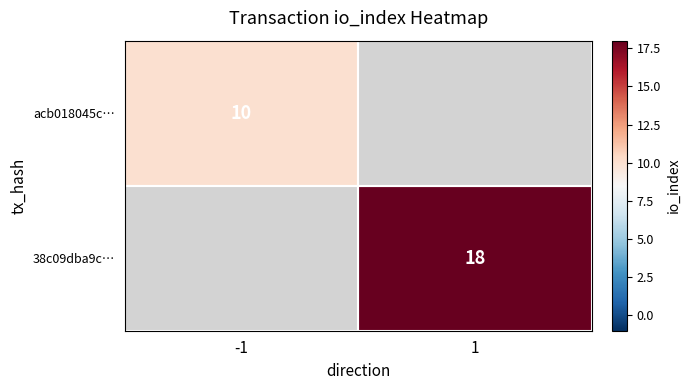

The acb018045c… series shows 10 at -1. True or false?

True